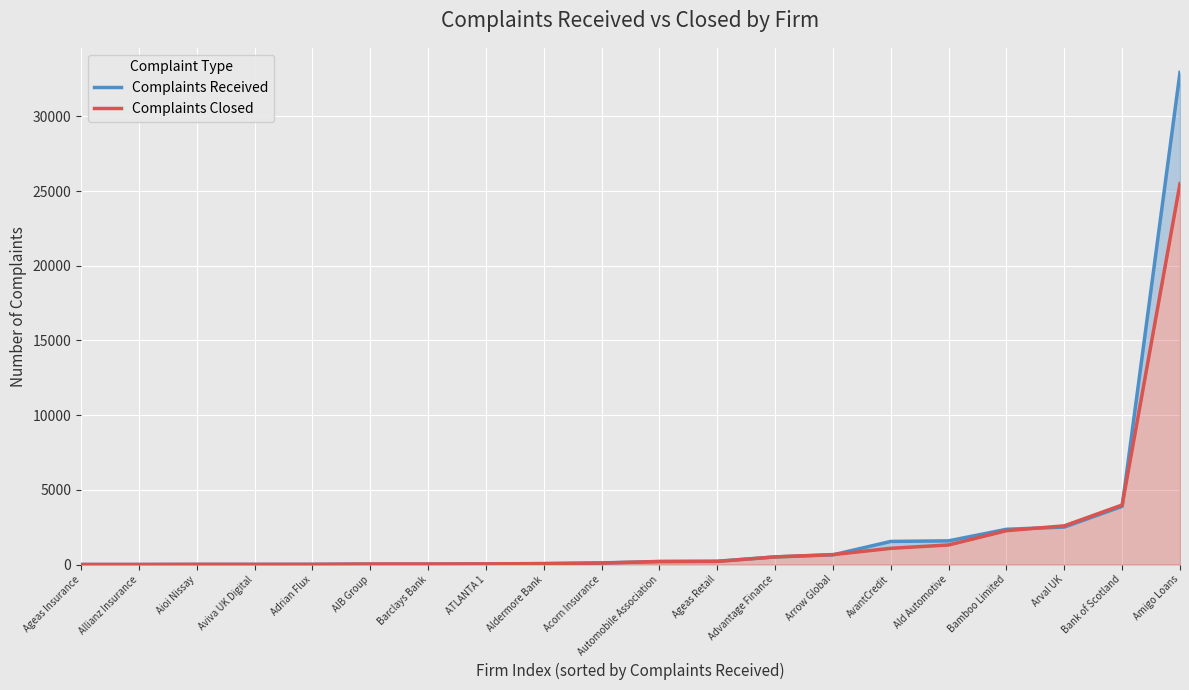

How many values in the Complaints Closed series are below 204?

10